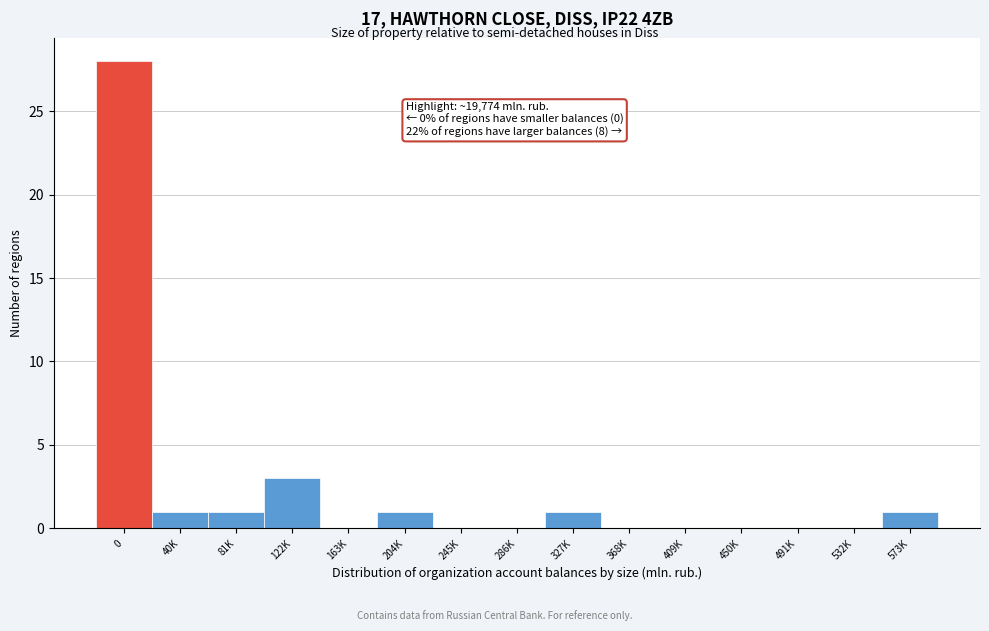

Reading right to left, list all the values displayed in this chart.

573K=1	532K=0	491K=0	450K=0	409K=0	368K=0	327K=1	286K=0	245K=0	204K=1	163K=0	122K=3	81K=1	40K=1	0=28